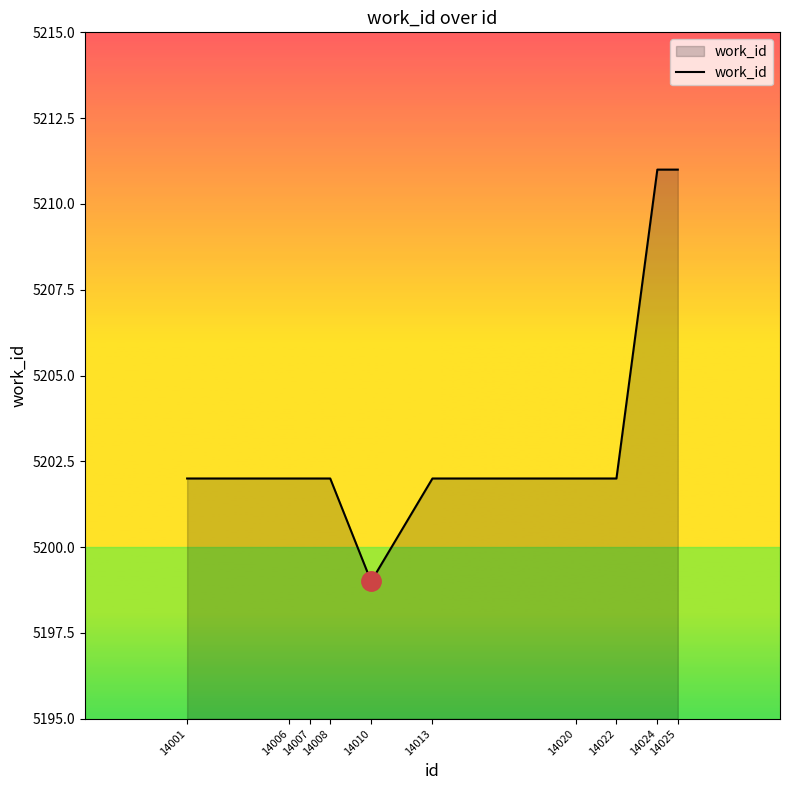

What is the approximate value at 14008, to the nearest 5?

5200